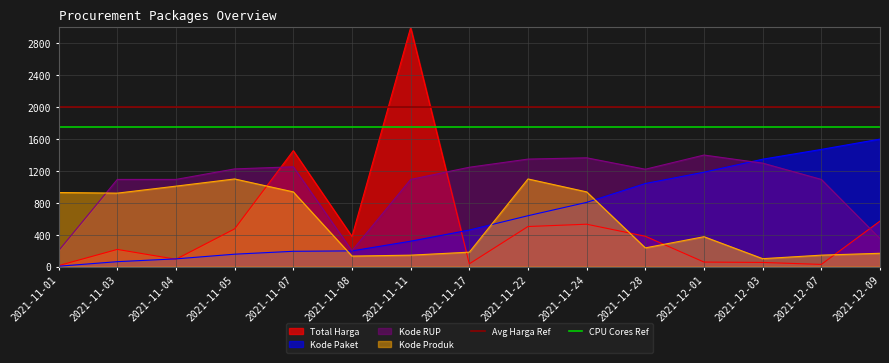

Between which two adjacent categories do Kode Produk and Kode Paket first intersect?

2021-11-07 and 2021-11-08